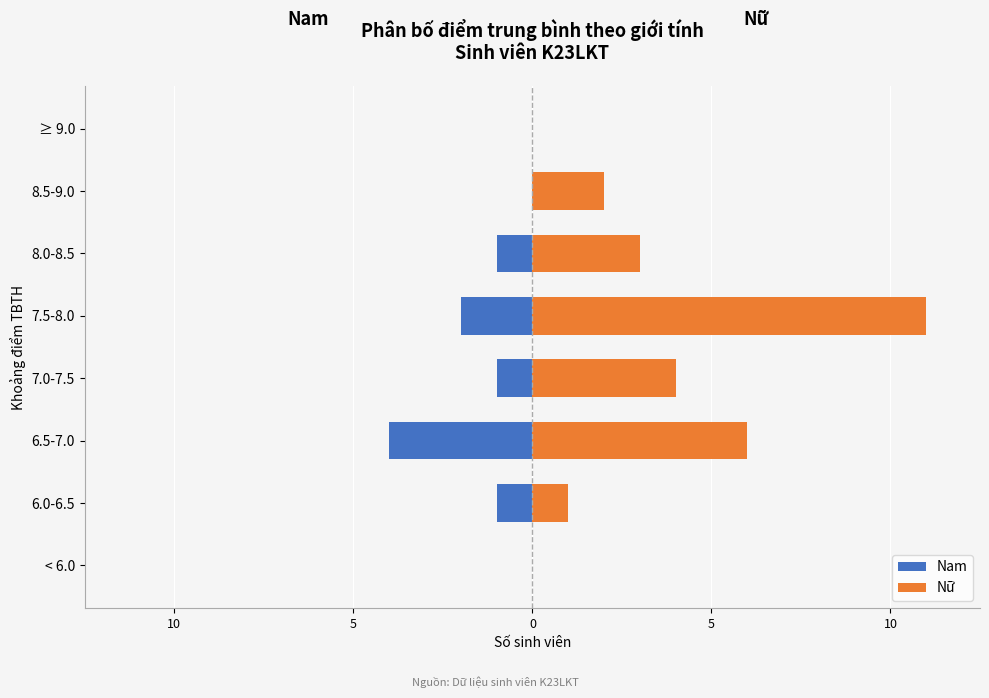

At how many categories does at least one series exceed 0?

6